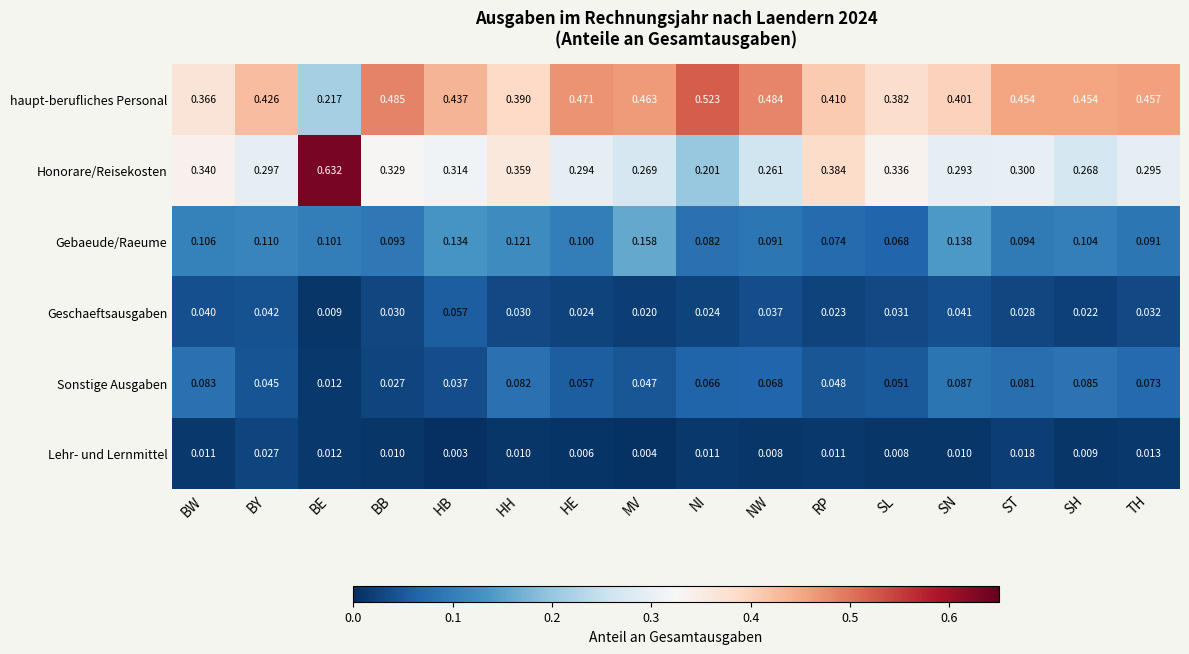

Count the number of categories in the chart.

16